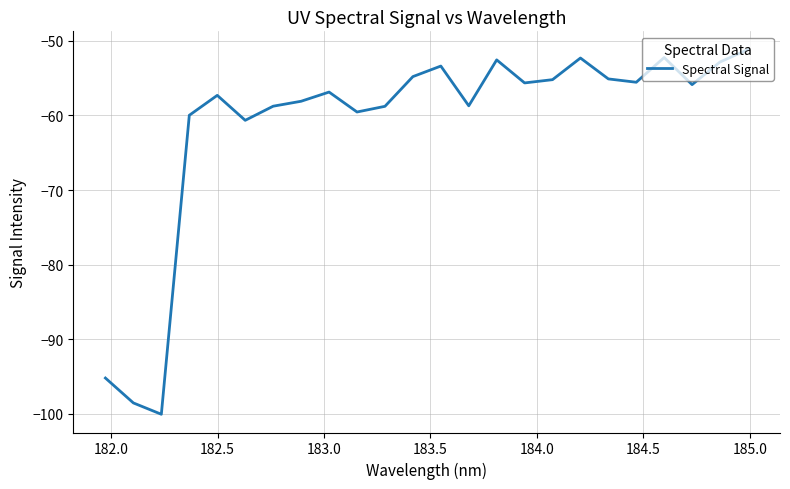

What is the difference between the maximum and minimum values?

48.9